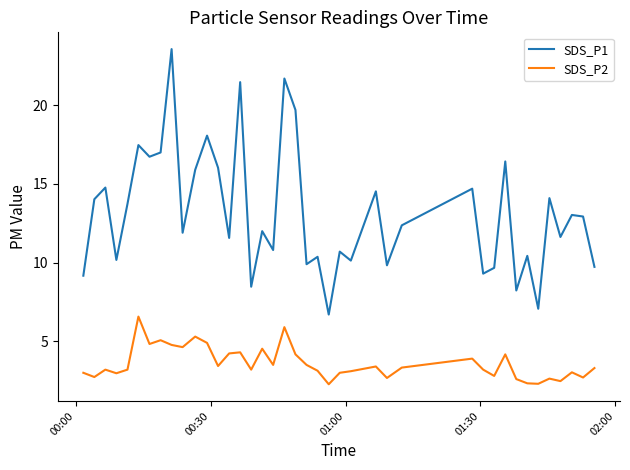

Which series has the largest range (max minus min)?

SDS_P1